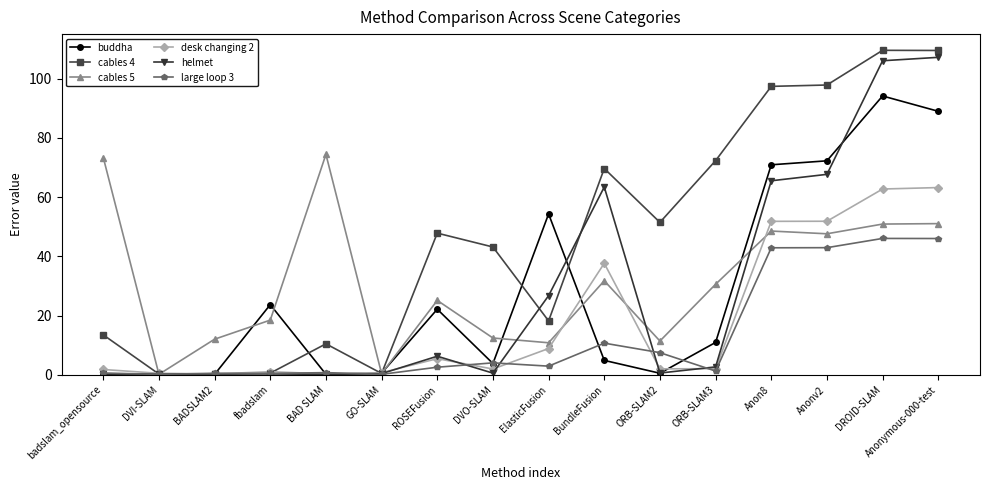

True or false: desk changing 2 has more than 1 points higher than both neighbors.

True